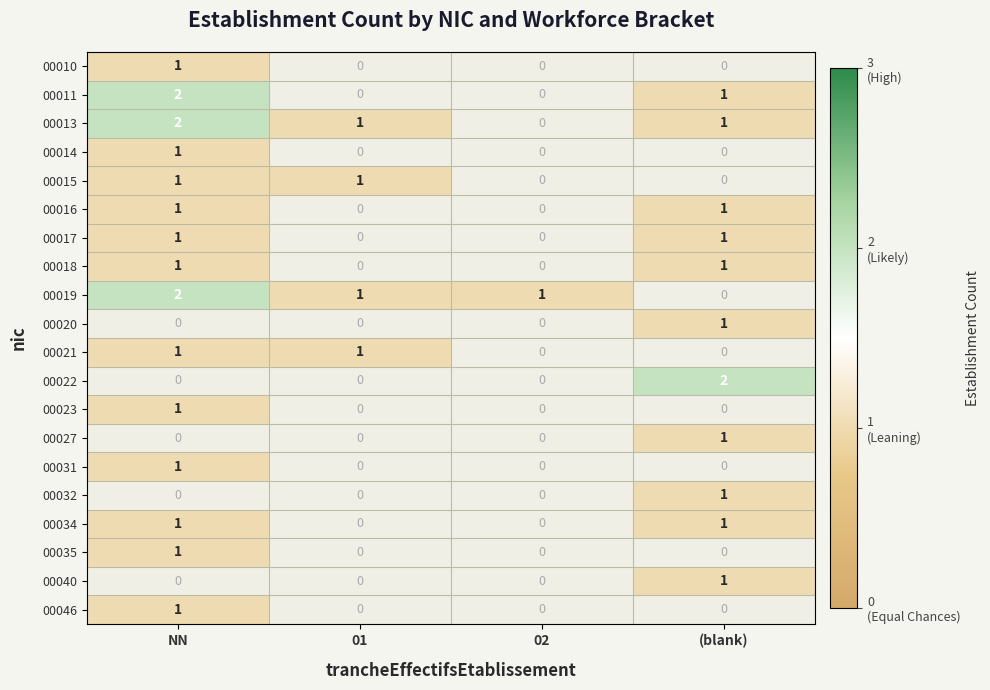

Is it true that 00015 equals 1 at 01?

True